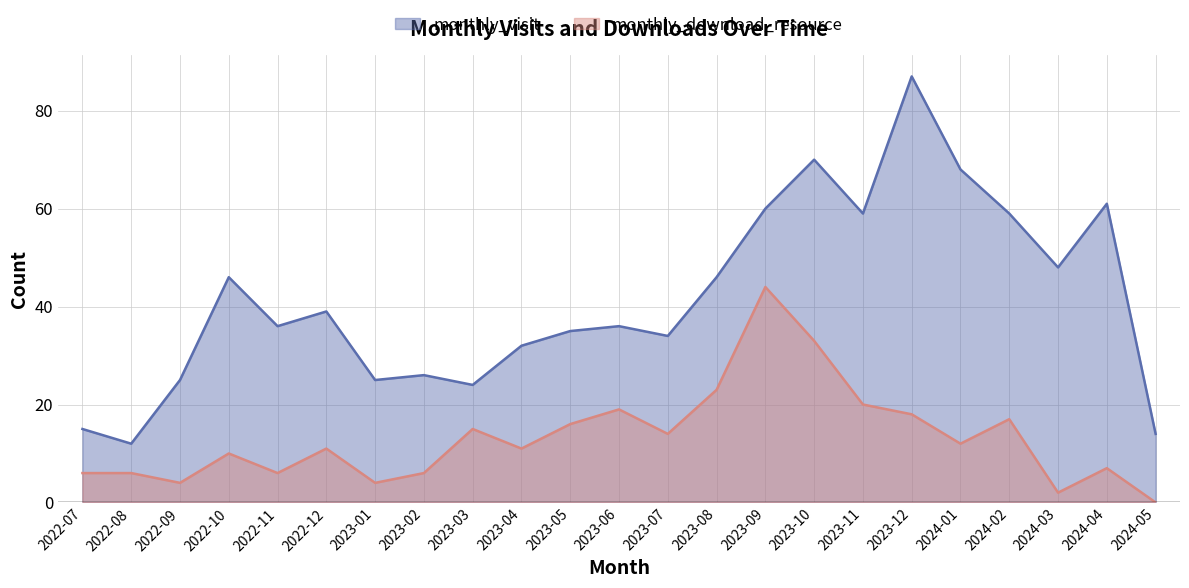

What is the approximate value of monthly_download_resource at 2022-08, to the nearest 10?

10